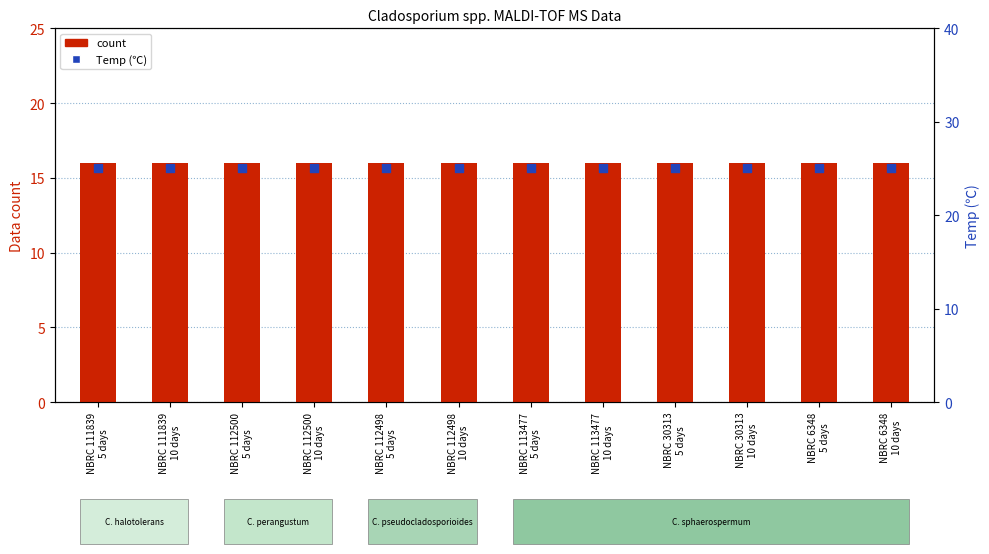

Which series reaches the minimum Y coordinate?

count